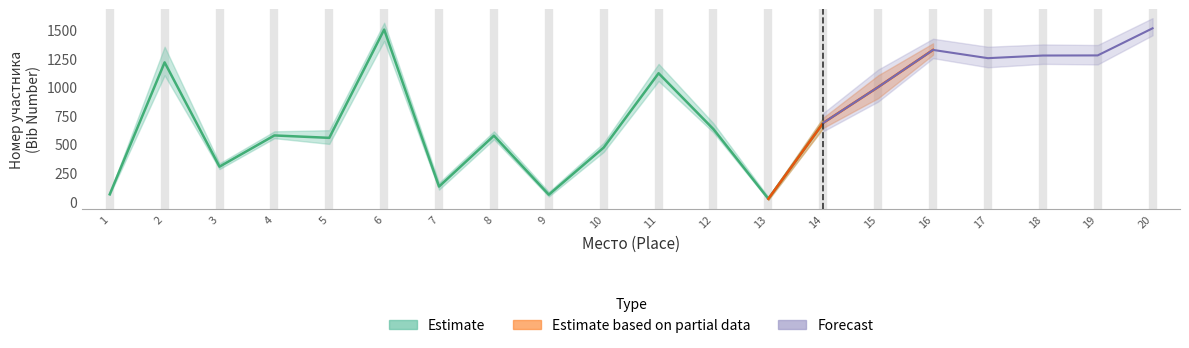

Where is Место nearest to the value 10?

10